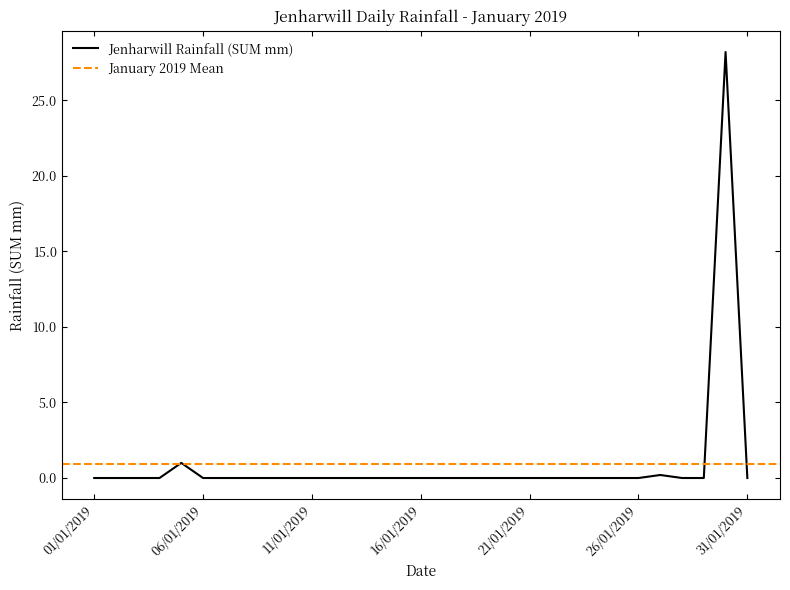

Reading left to right, transcribe all the data shown in this chart.

01/01/2019=0.0	02/01/2019=0.0	03/01/2019=0.0	04/01/2019=0.0	05/01/2019=1.0	06/01/2019=0.0	07/01/2019=0.0	08/01/2019=0.0	09/01/2019=0.0	10/01/2019=0.0	11/01/2019=0.0	12/01/2019=0.0	13/01/2019=0.0	14/01/2019=0.0	15/01/2019=0.0	16/01/2019=0.0	17/01/2019=0.0	18/01/2019=0.0	19/01/2019=0.0	20/01/2019=0.0	21/01/2019=0.0	22/01/2019=0.0	23/01/2019=0.0	24/01/2019=0.0	25/01/2019=0.0	26/01/2019=0.0	27/01/2019=0.2	28/01/2019=0.0	29/01/2019=0.0	30/01/2019=28.2	31/01/2019=0.0